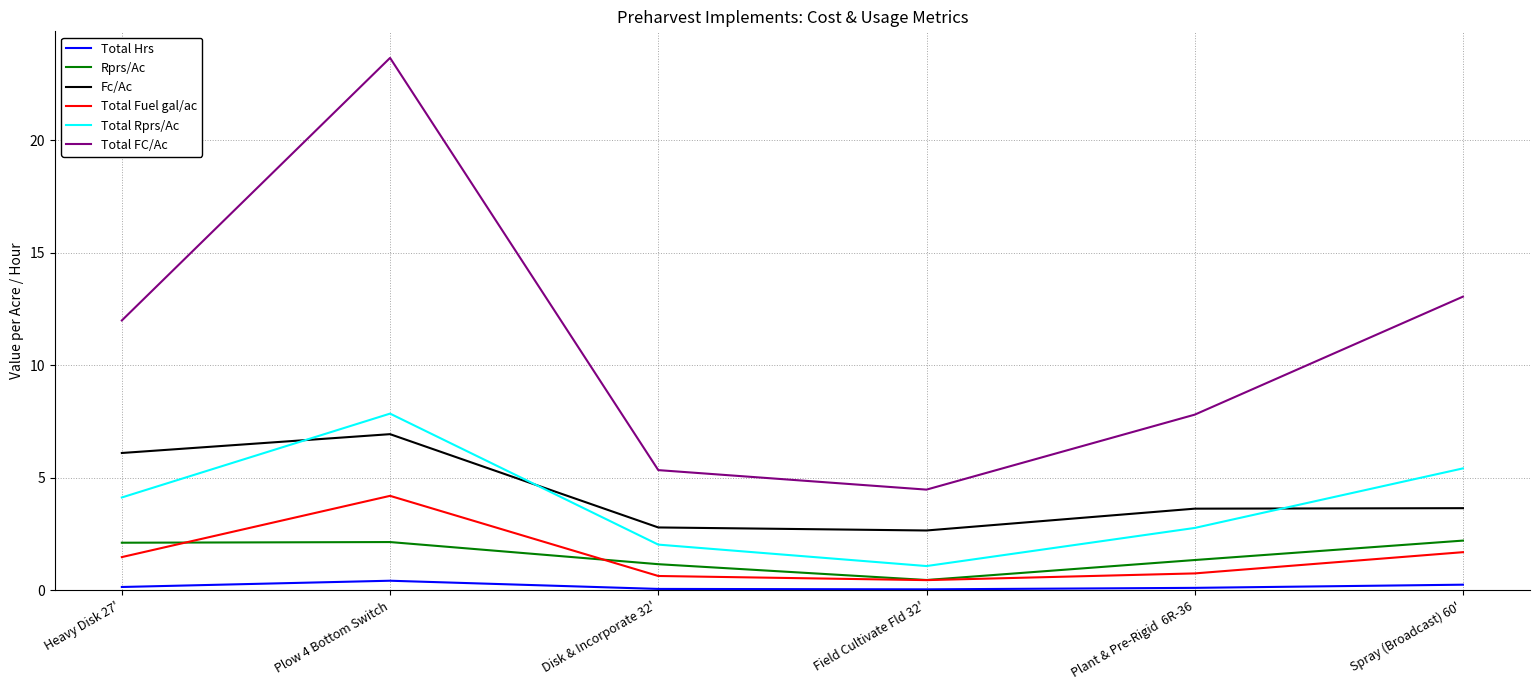

Which series has the largest range (max minus min)?

Total FC/Ac